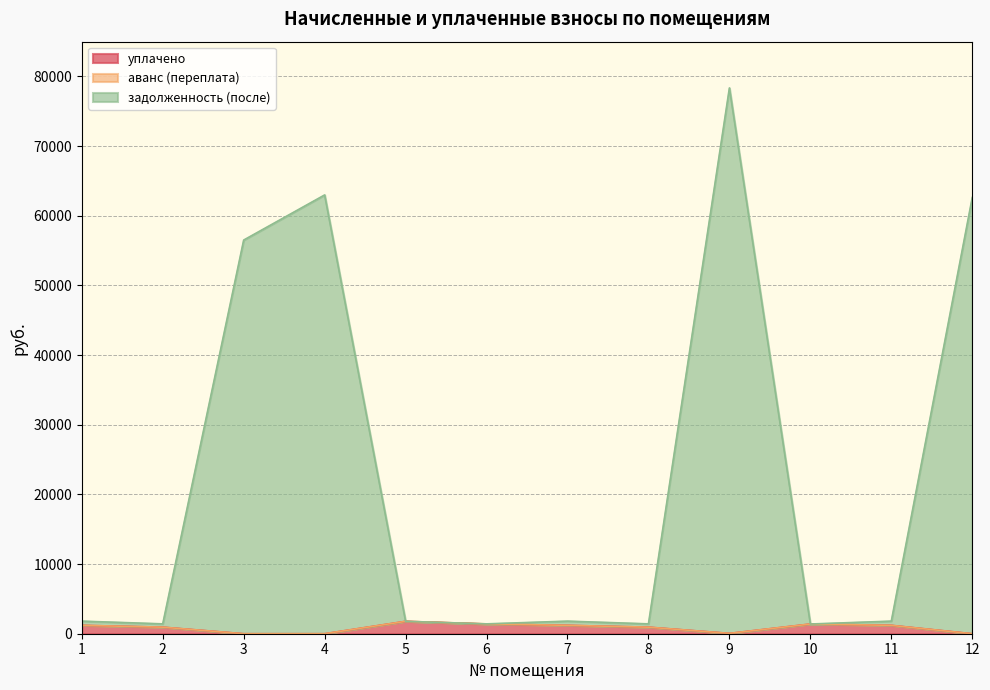

In уплачено, how many points are lower than both neighbors (excluding endpoints)?

1